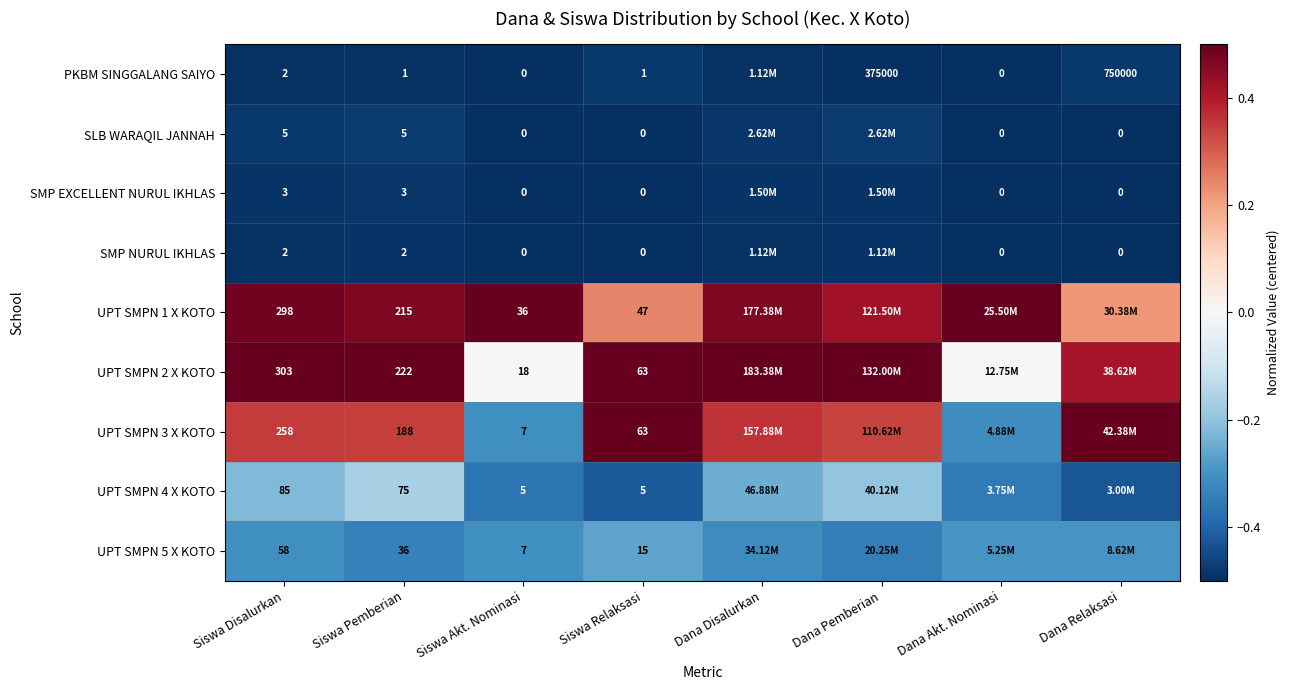

Is the value of UPT SMPN 3 X KOTO at Siswa Relaksasi greater than the value of UPT SMPN 4 X KOTO at Siswa Pemberian?

No